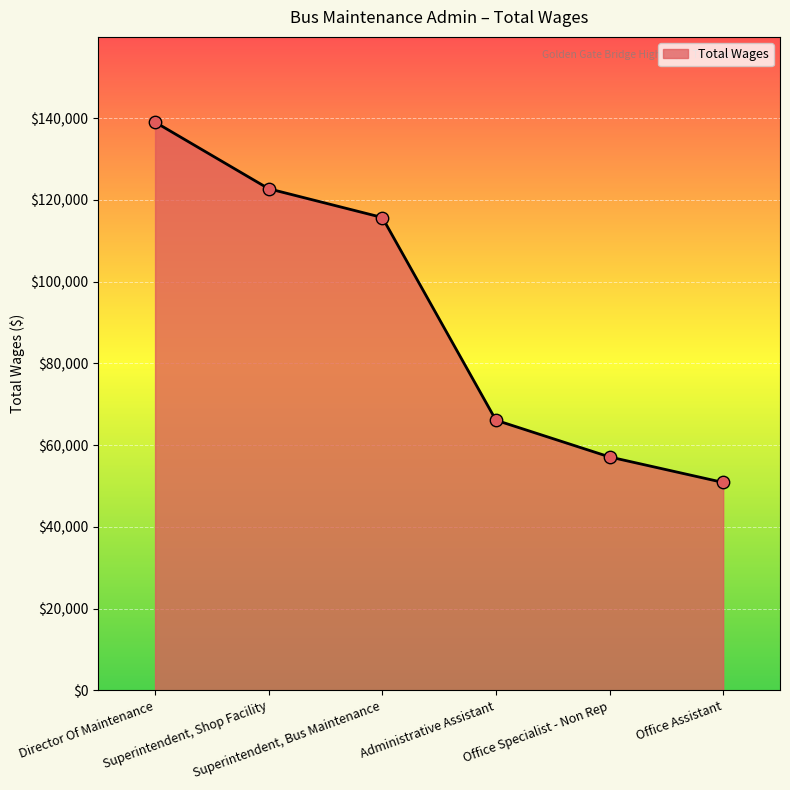

What is the change in value from Office Specialist - Non Rep to Office Assistant?

-6243